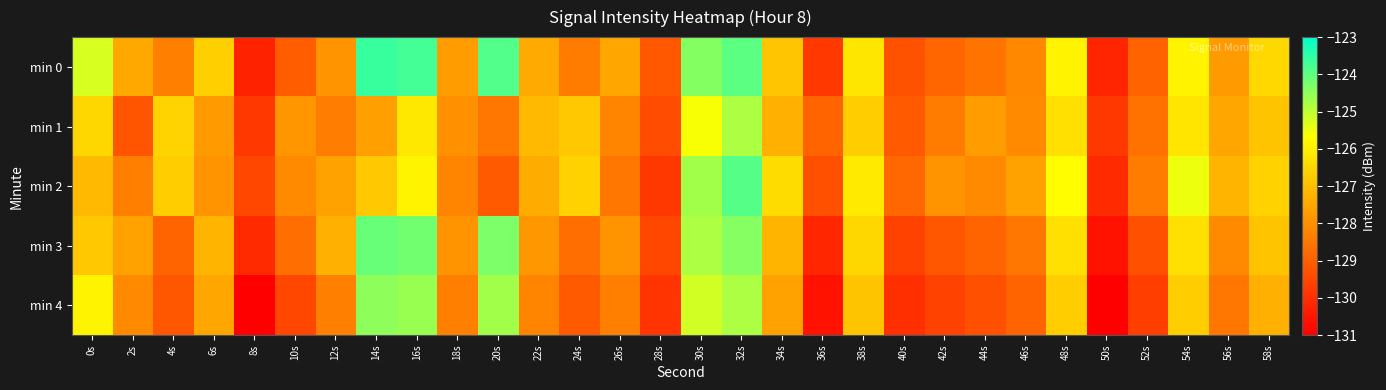

Reading right to left, extract all data points from this chart.

min 0: 58s=-126.5	56s=-127.8	54s=-125.9	52s=-128.9	50s=-130.2	48s=-125.9	46s=-128.1	44s=-128.6	42s=-128.8	40s=-129.3	38s=-126.2	36s=-129.8	34s=-126.9	32s=-124.0	30s=-124.4	28s=-129.1	26s=-127.5	24s=-128.4	22s=-127.4	20s=-123.9	18s=-127.7	16s=-123.7	14s=-123.6	12s=-127.9	10s=-129.0	8s=-130.3	6s=-126.7	4s=-128.3	2s=-127.5	0s=-125.3
min 1: 58s=-126.9	56s=-127.5	54s=-126.2	52s=-128.6	50s=-129.8	48s=-126.3	46s=-128.1	44s=-127.7	42s=-128.4	40s=-129.1	38s=-126.7	36s=-128.9	34s=-127.3	32s=-124.8	30s=-125.6	28s=-129.4	26s=-128.2	24s=-126.8	22s=-127.1	20s=-128.5	18s=-128.0	16s=-126.1	14s=-127.6	12s=-128.4	10s=-127.9	8s=-129.8	6s=-127.7	4s=-126.6	2s=-129.2	0s=-126.5
min 2: 58s=-126.6	56s=-127.2	54s=-125.5	52s=-128.4	50s=-130.1	48s=-125.7	46s=-127.6	44s=-128.1	42s=-127.9	40s=-128.8	38s=-126.1	36s=-129.3	34s=-126.4	32s=-123.9	30s=-124.7	28s=-129.8	26s=-128.5	24s=-126.6	22s=-127.4	20s=-129.1	18s=-128.2	16s=-125.9	14s=-126.8	12s=-127.6	10s=-128.1	8s=-129.5	6s=-127.9	4s=-126.7	2s=-128.3	0s=-127.1
min 3: 58s=-126.9	56s=-128.1	54s=-126.3	52s=-129.3	50s=-130.6	48s=-126.3	46s=-128.5	44s=-128.9	42s=-129.2	40s=-129.6	38s=-126.5	36s=-130.2	34s=-127.2	32s=-124.4	30s=-124.8	28s=-129.5	26s=-127.9	24s=-128.7	22s=-127.8	20s=-124.3	18s=-127.9	16s=-124.2	14s=-124.1	12s=-127.3	10s=-128.7	8s=-130.1	6s=-127.2	4s=-128.9	2s=-127.6	0s=-126.8
min 4: 58s=-127.3	56s=-128.5	54s=-126.7	52s=-129.7	50s=-131.0	48s=-126.7	46s=-128.9	44s=-129.3	42s=-129.6	40s=-130.0	38s=-126.9	36s=-130.6	34s=-127.6	32s=-124.8	30s=-125.2	28s=-129.9	26s=-128.3	24s=-129.1	22s=-128.2	20s=-124.7	18s=-128.3	16s=-124.6	14s=-124.5	12s=-128.3	10s=-129.5	8s=-131.0	6s=-127.5	4s=-129.2	2s=-128.1	0s=-125.9